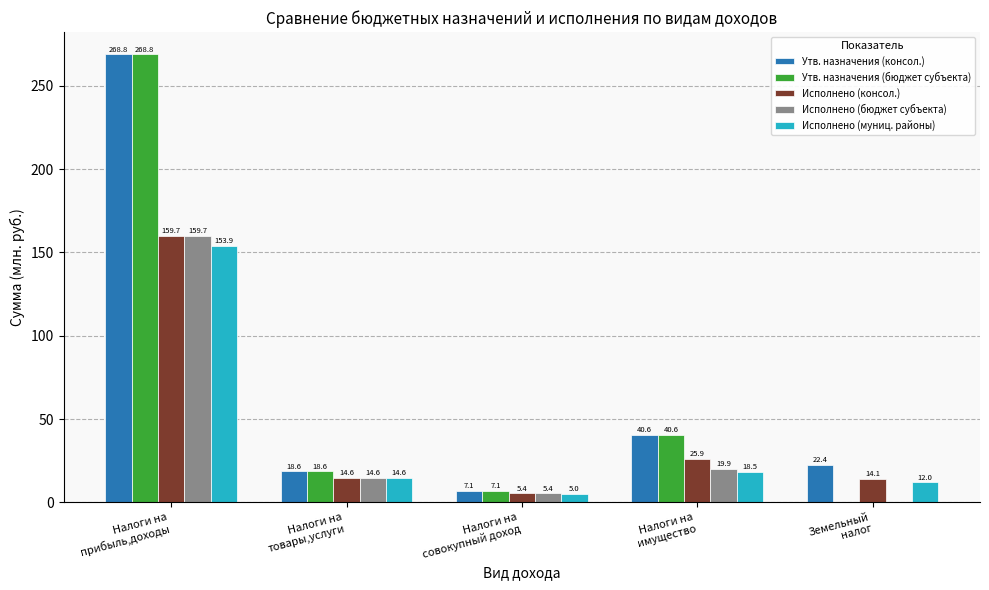

What is the maximum value for Исполнено (консол.)?

159.7